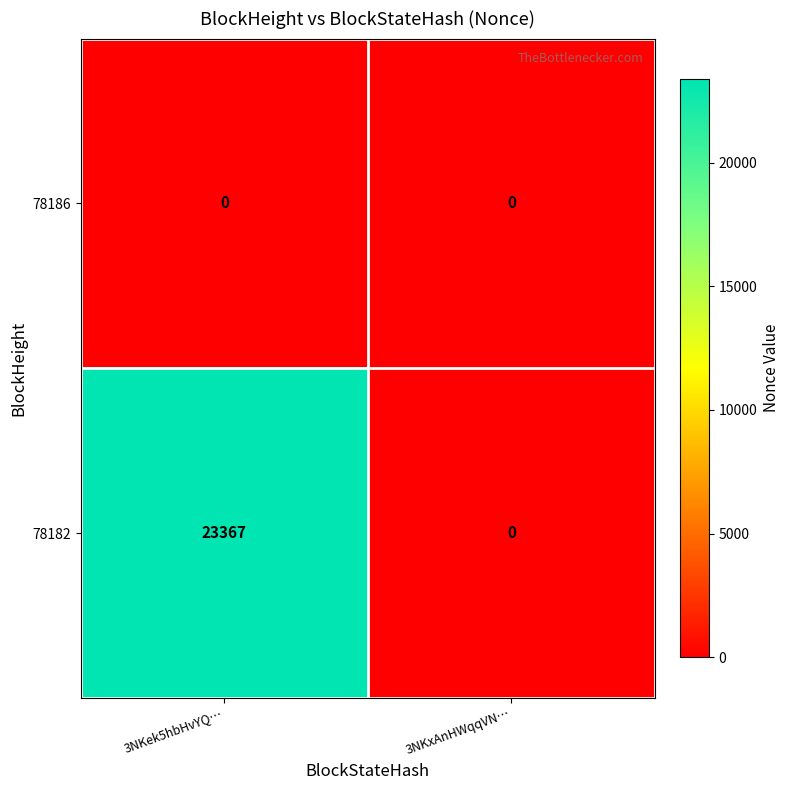

Rank the series by their average value, from lowest to highest.

78186, 78182